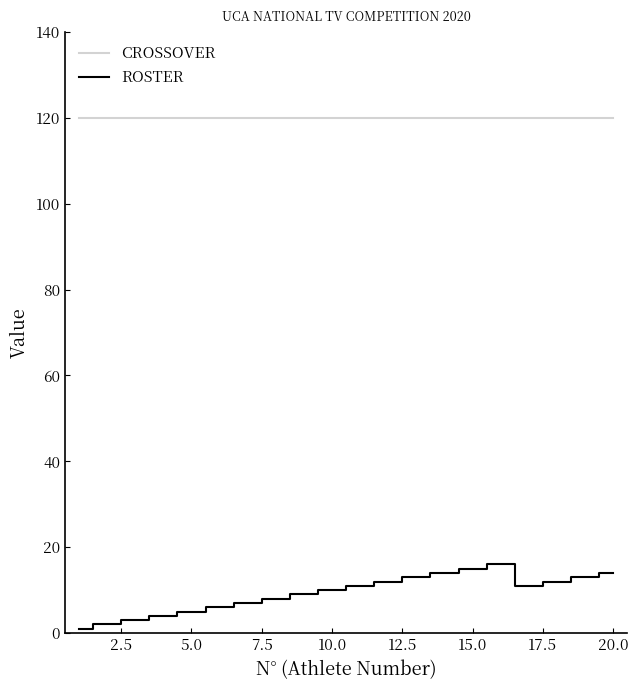

What is the lowest value of the ROSTER series?

1